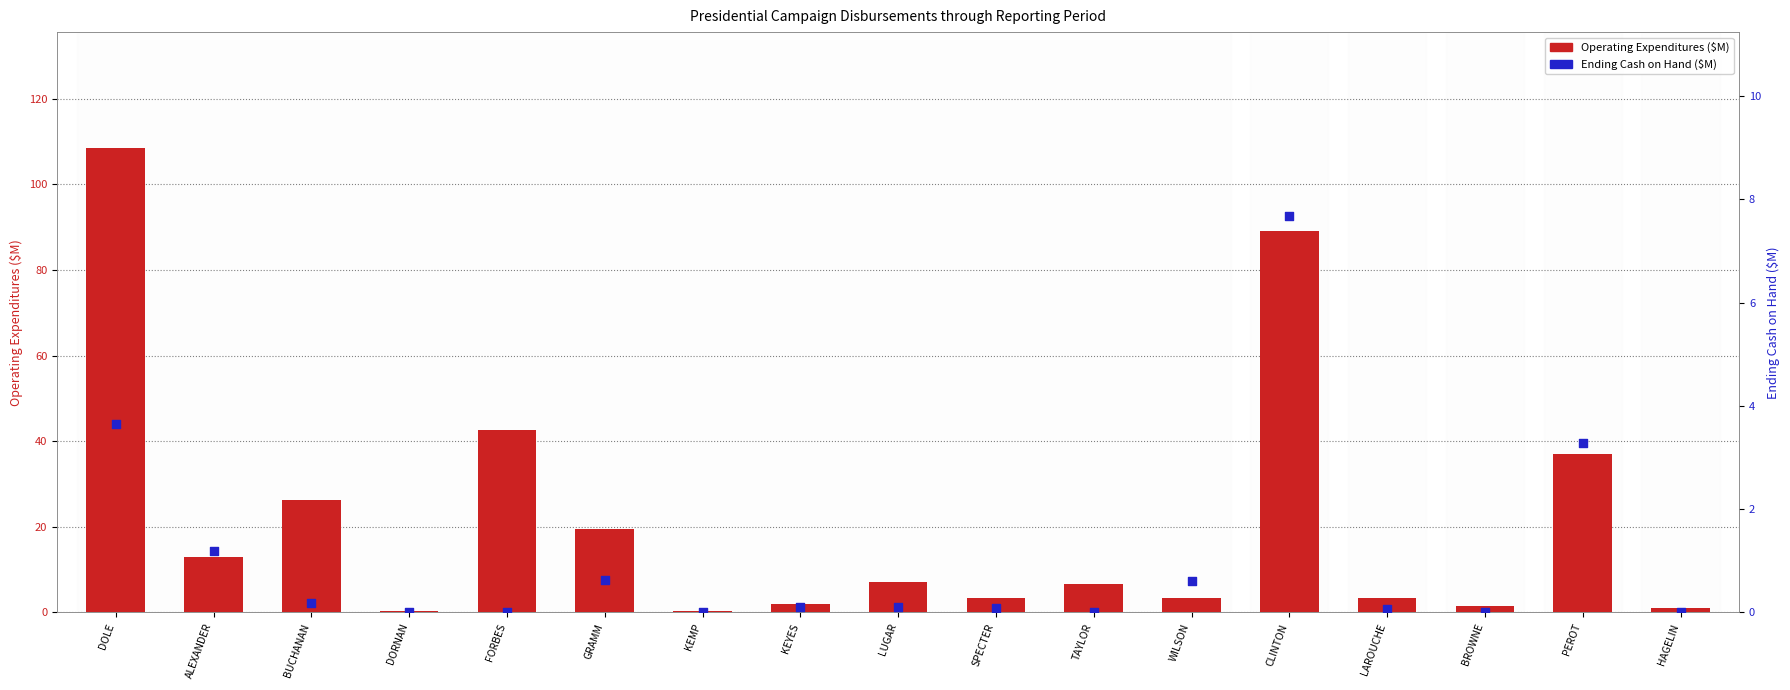

At how many categories does at least one series exceed 13?

6